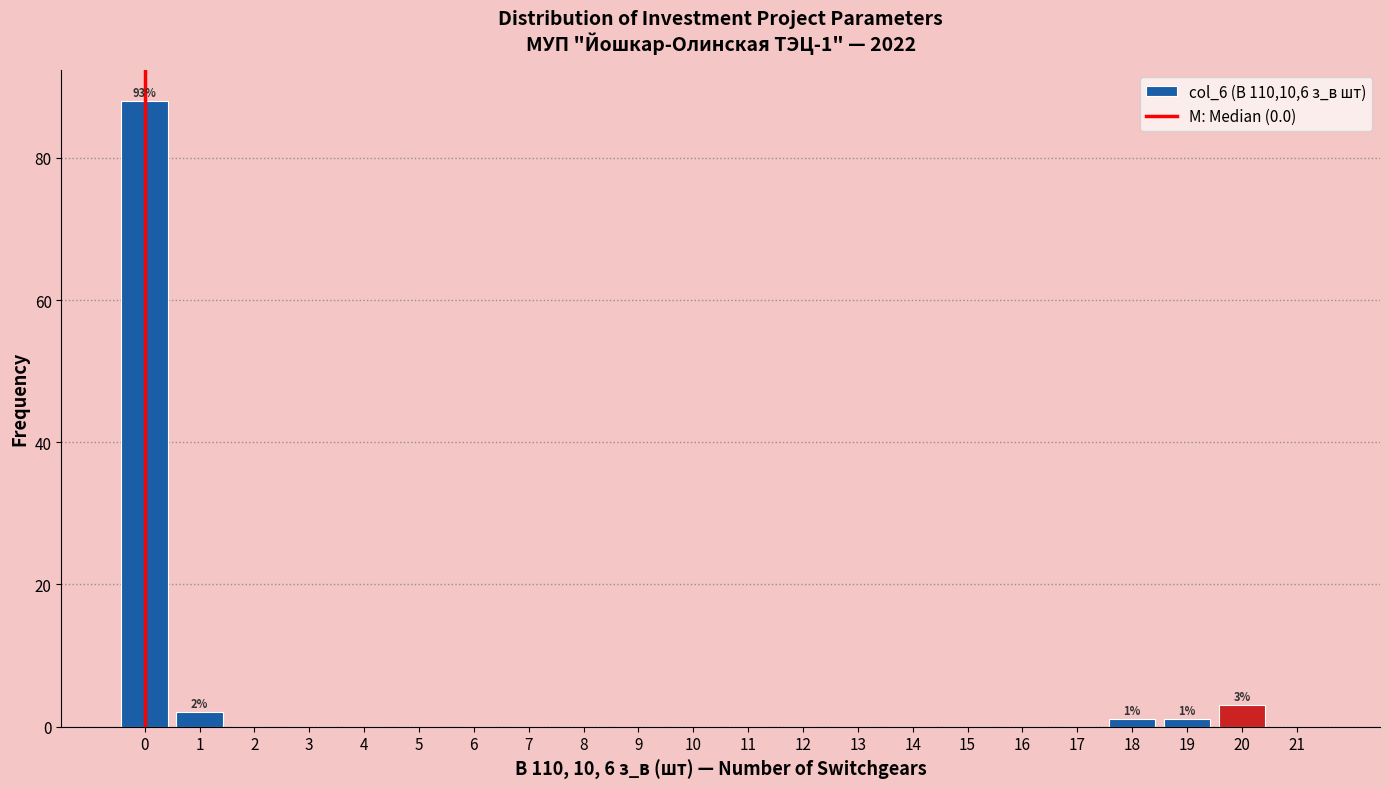

Which range on the x-axis has the tallest bar?

-0.5 to 0.5